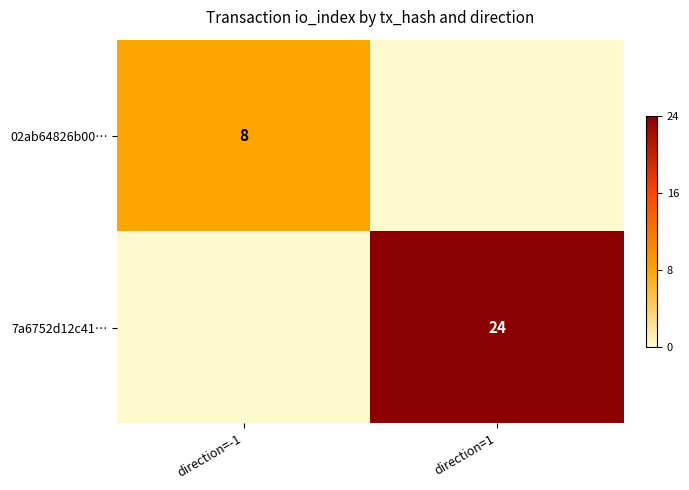

List the series in order of their overall mean, highest first.

7a6752d12c41…, 02ab64826b00…